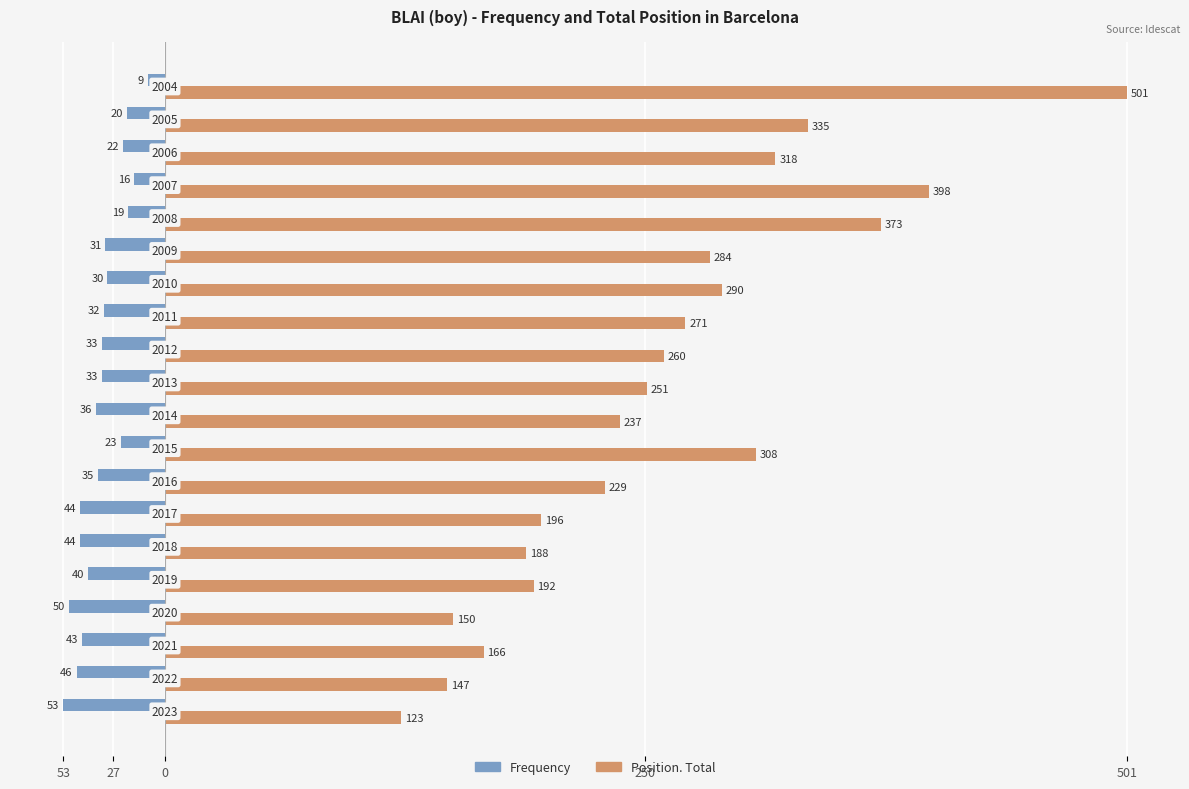

What are all the series names shown in the legend?

Frequency, Position. Total